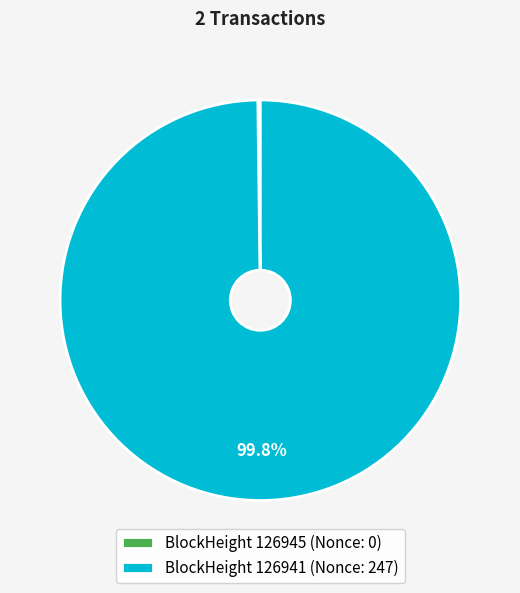

Which slice represents more than half of the pie?

BlockHeight 126941 (Nonce: 247)